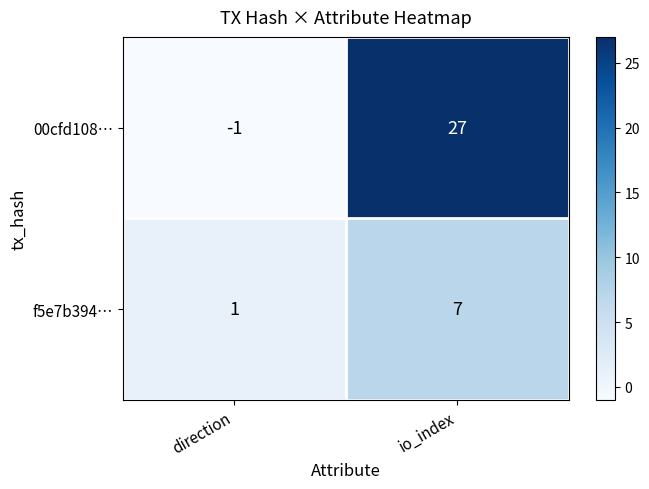

Reading left to right, extract all data points from this chart.

00cfd108…: -1	27
f5e7b394…: 1	7